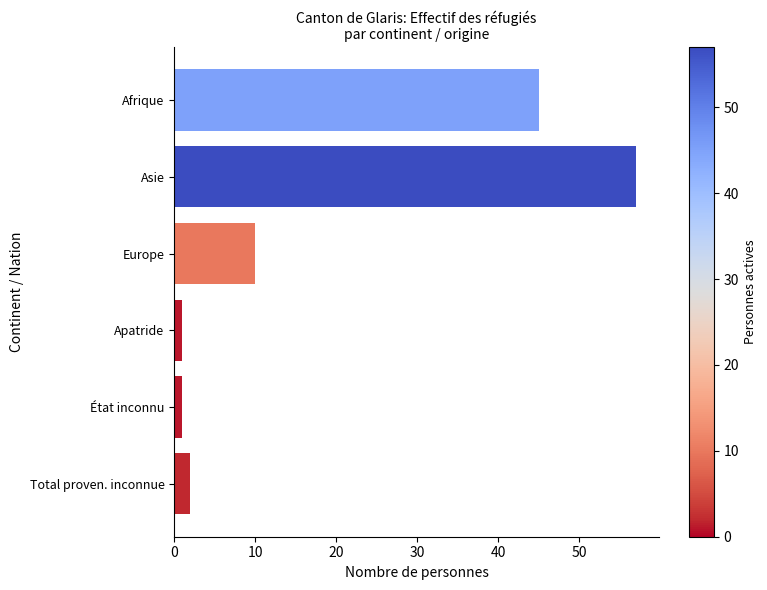

At which label is the value closest to 29?

Afrique